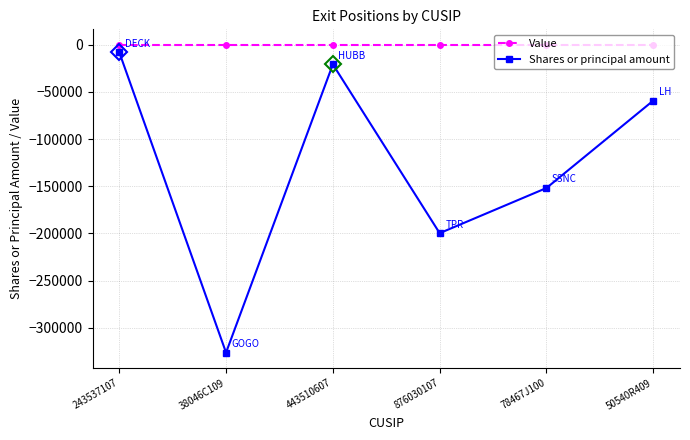

What is the label of the 5th point from the right?

38046C109